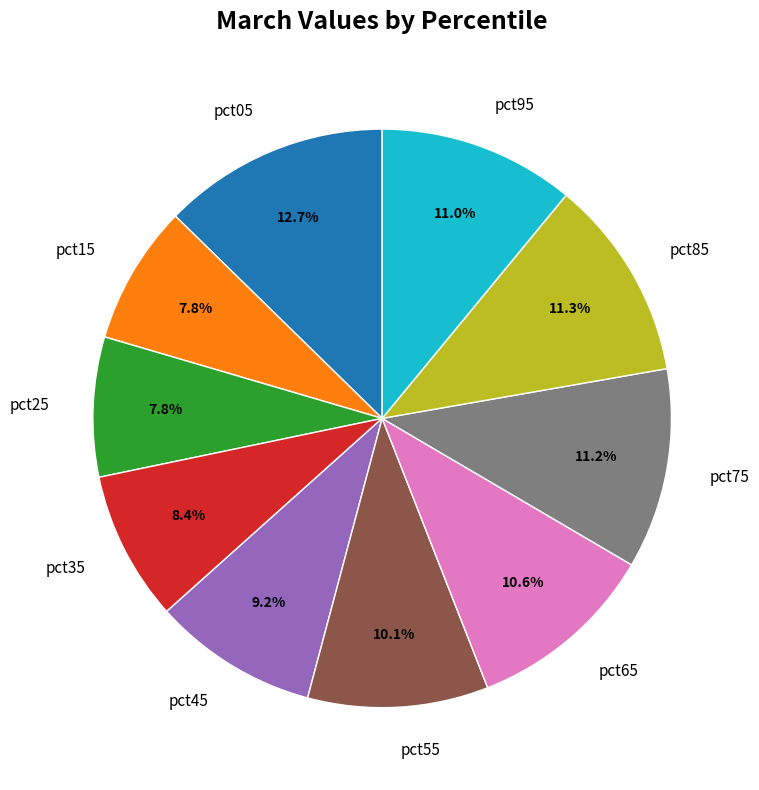

What is the largest slice in the pie chart?

pct05